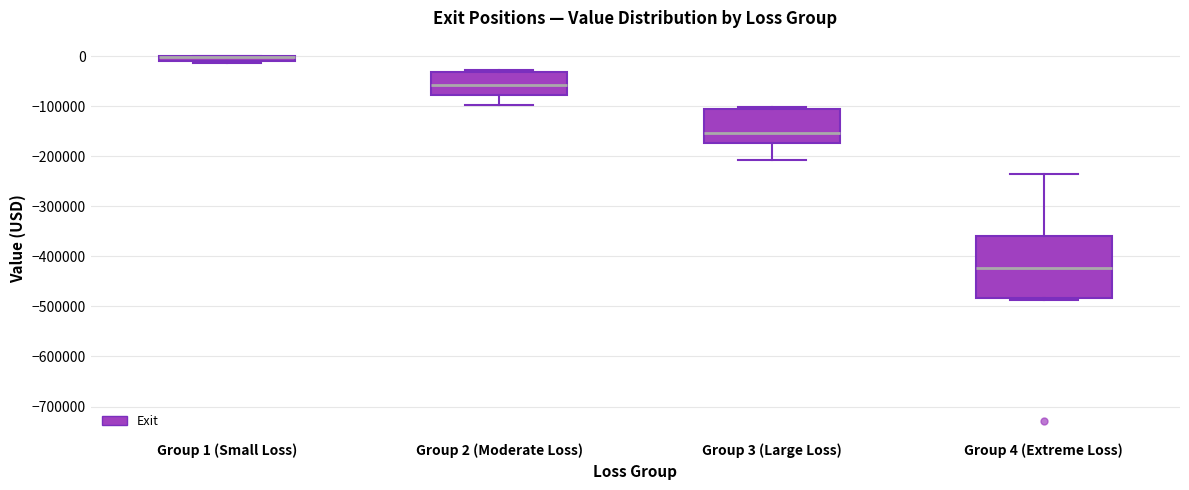

Comparing the boxes themselves (not the whiskers), which one is the tallest?

Group 4 (Extreme Loss)